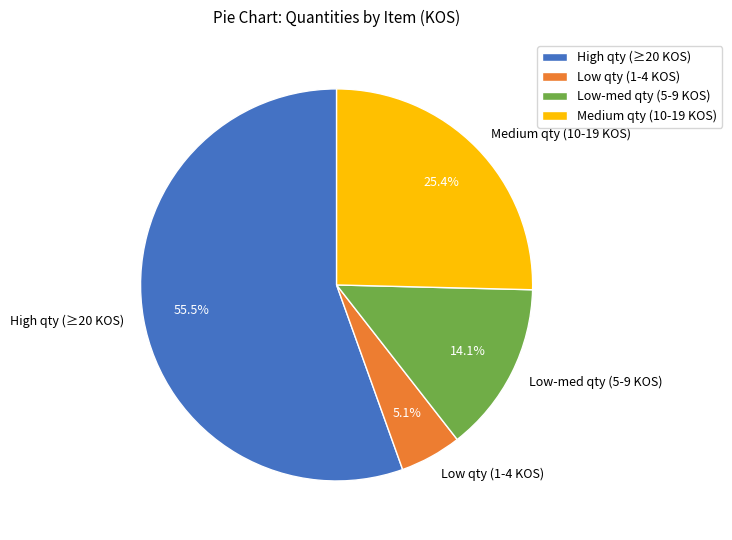

What is the largest slice in the pie chart?

High qty (≥20 KOS)